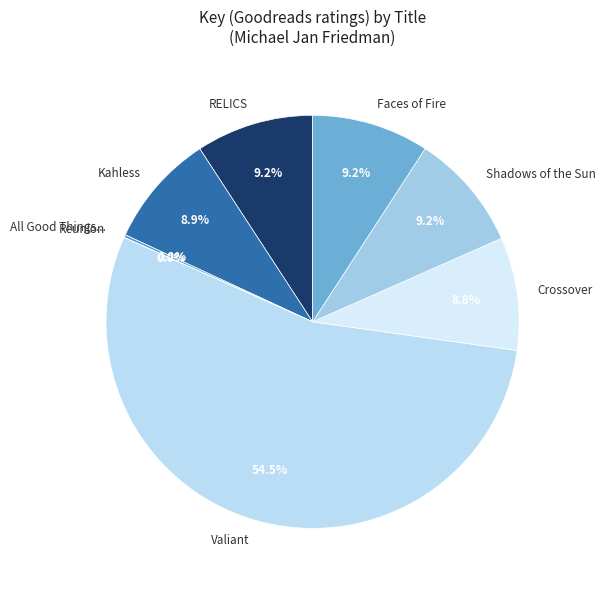

Which slice represents more than half of the pie?

Valiant